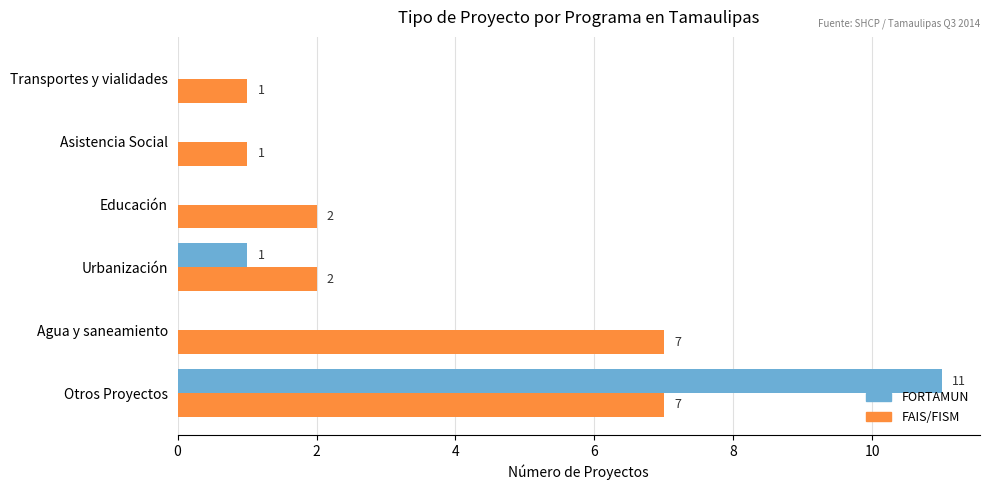

How many positive values does the FORTAMUN series have?

2